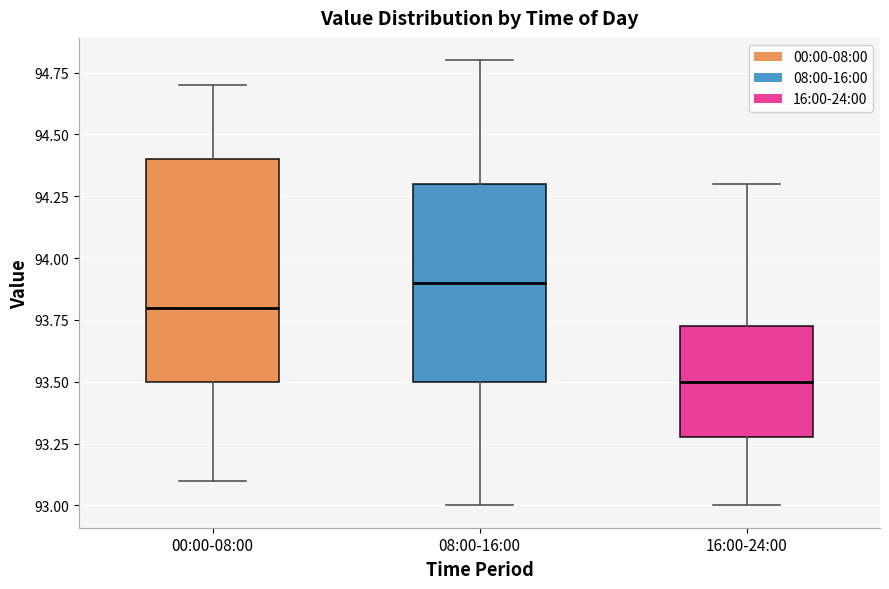

Reading left to right, transcribe this box plot: for each box, give where its median line is, the range the box spans, and where its two whiskers end, as read against the y-axis. The values are not printed on the chart, so give them approximately, as read against the axis.

00:00-08:00: median 93.80, box 93.50 to 94.40, whiskers 93.10 to 94.70
08:00-16:00: median 93.90, box 93.50 to 94.30, whiskers 93.00 to 94.80
16:00-24:00: median 93.50, box 93.30 to 93.75, whiskers 93.00 to 94.30